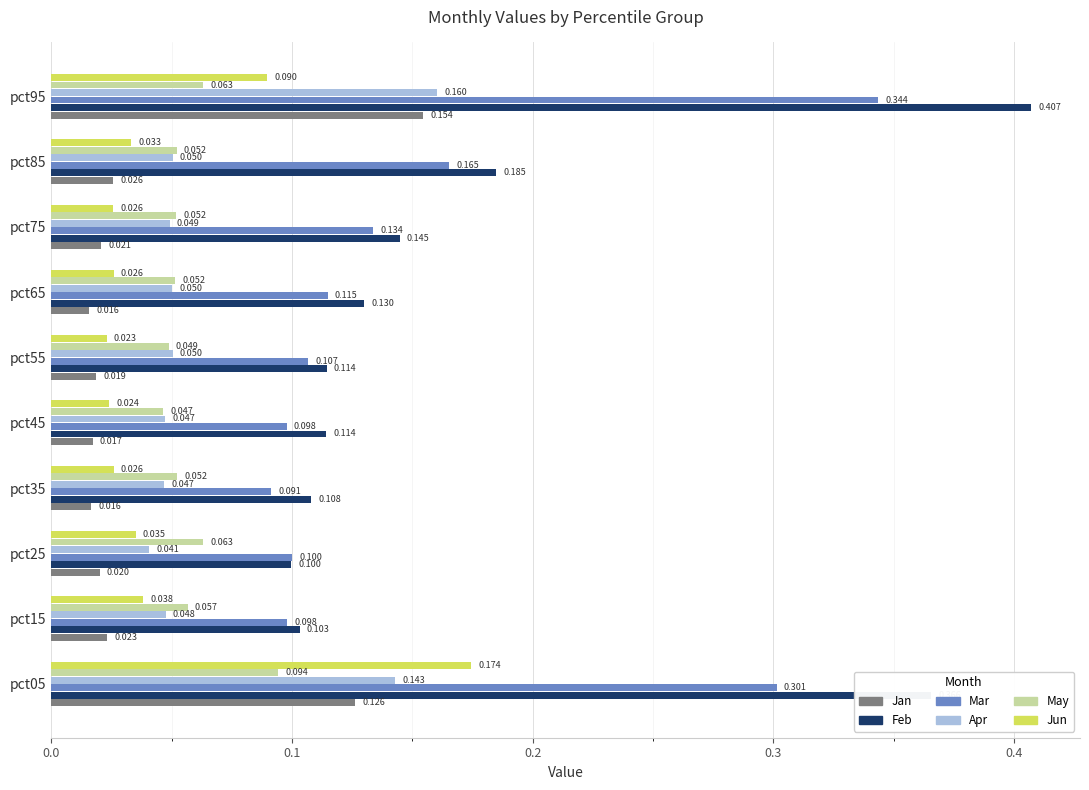

What is the sum of all Feb values?

1.8